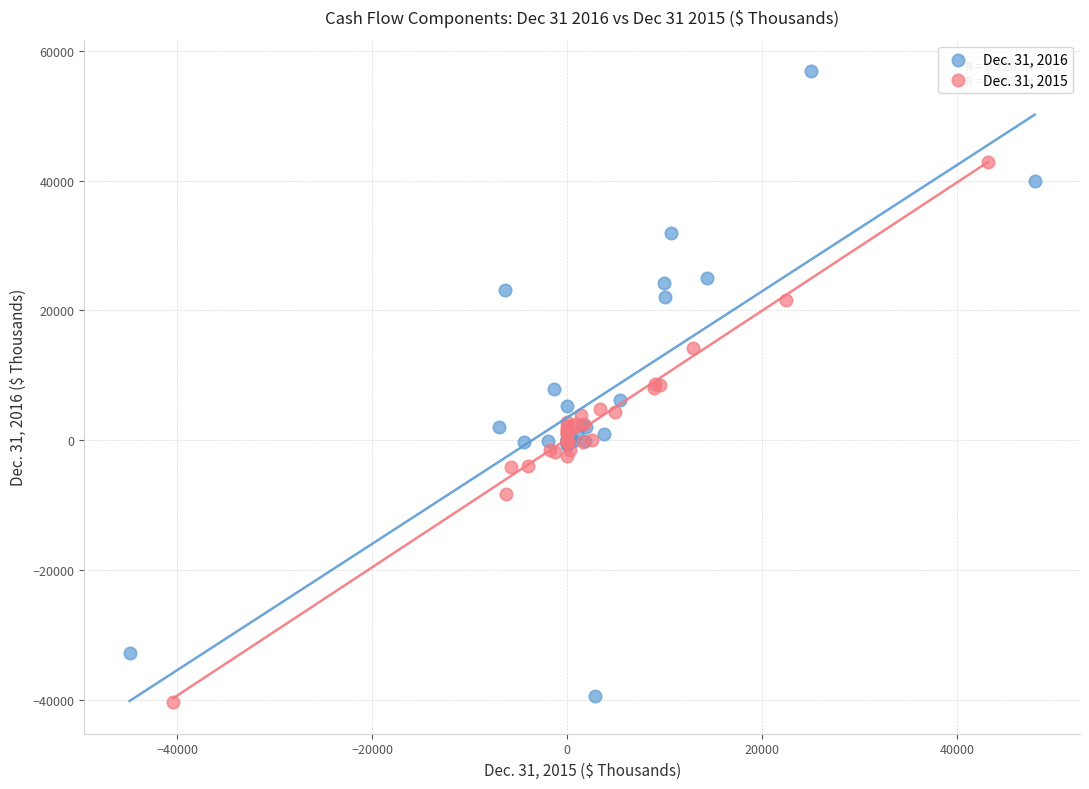

Which series has the widest spread of Y values?

Dec. 31, 2016